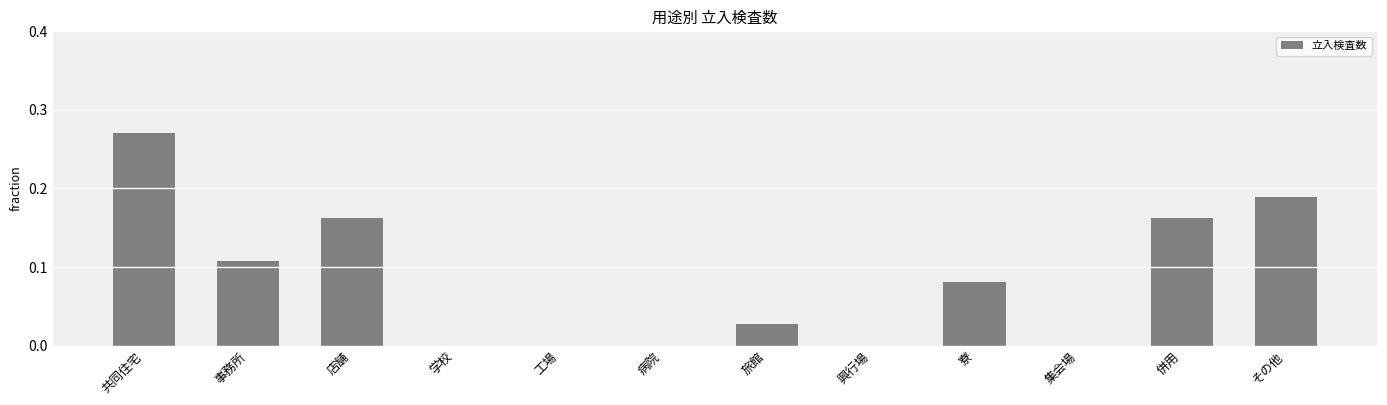

Count the values in the range 0 to 1.

12